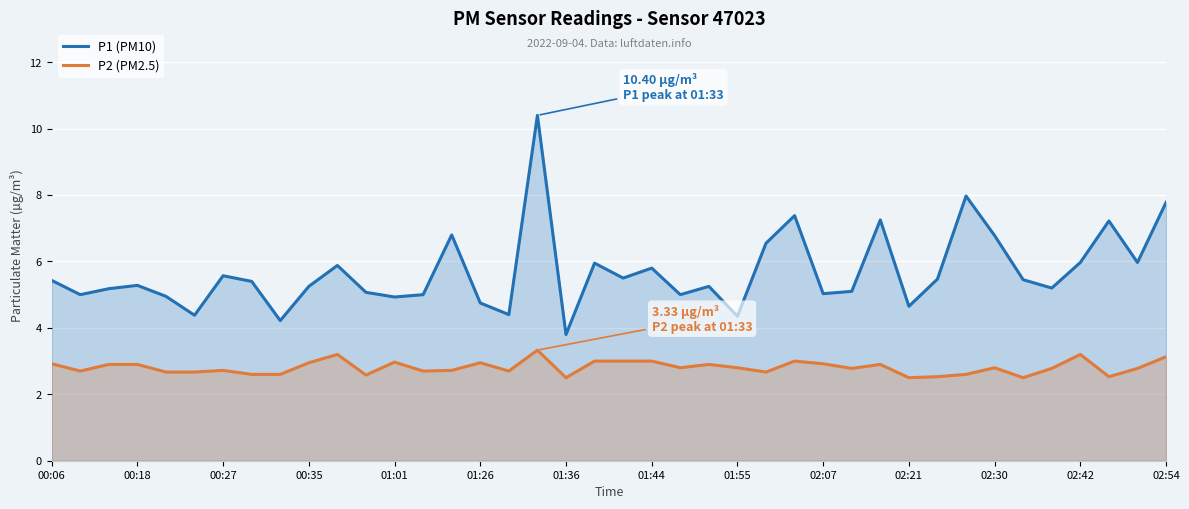

What is the difference between the highest and lowest values at 02:07?

2.1